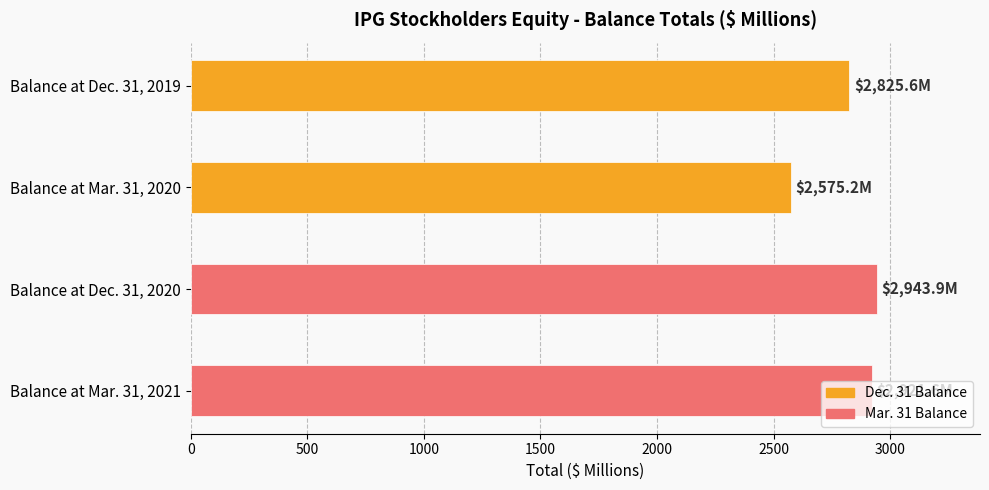

True or false: the data shows 2921.6 at Balance at Mar. 31, 2021.

True